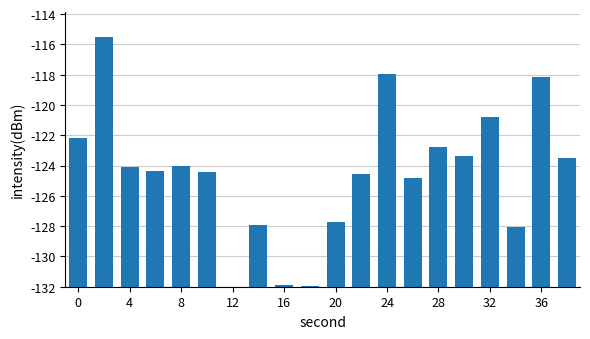

Are the bars horizontal?

No